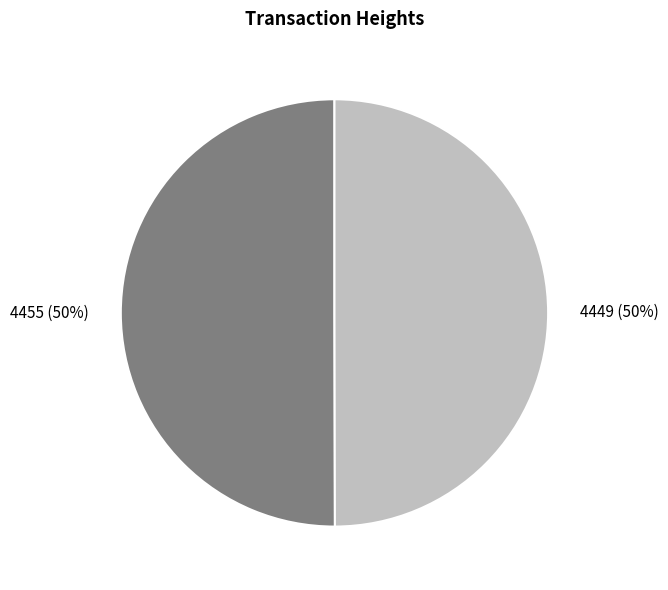

Combined, do 4449 and 4455 account for over 50%?

Yes